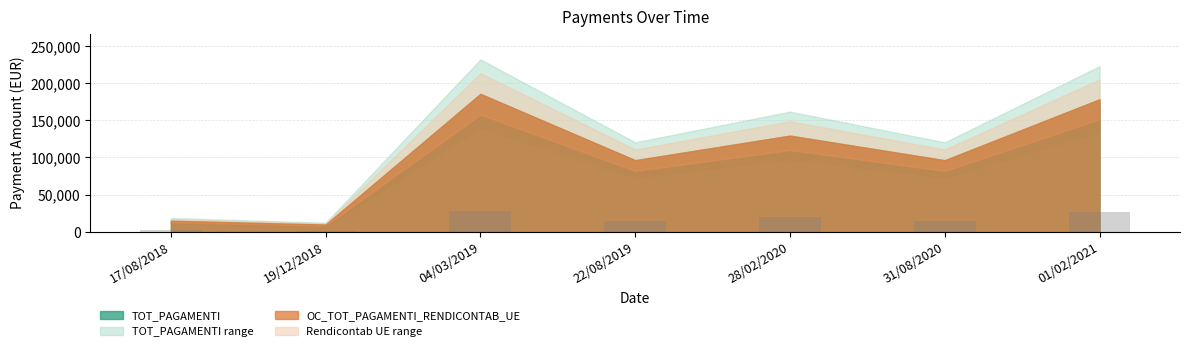

What is the difference between the maximum and second lowest values?

25650.7